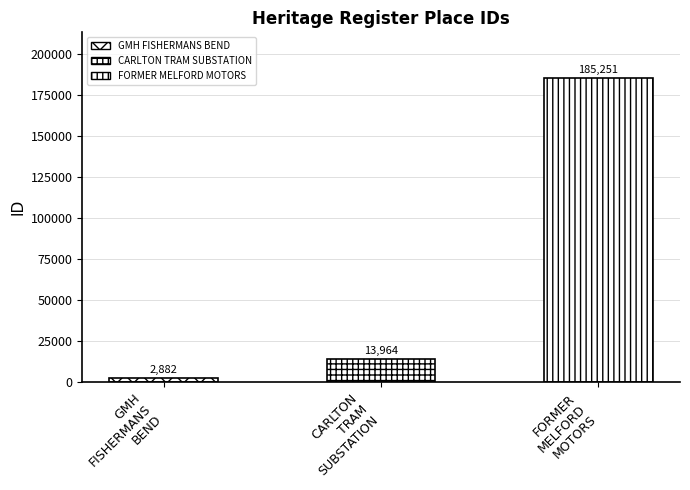

List the labels in order of value, smallest first.

GMH FISHERMANS BEND, CARLTON TRAM SUBSTATION, FORMER MELFORD MOTORS